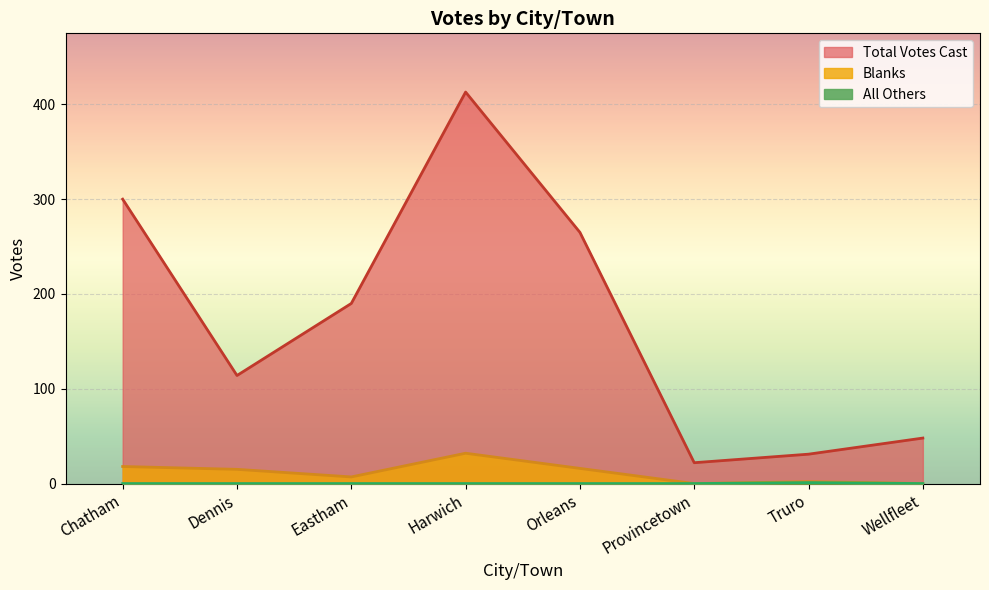

In Blanks, how many points are higher than both neighbors (excluding endpoints)?

2